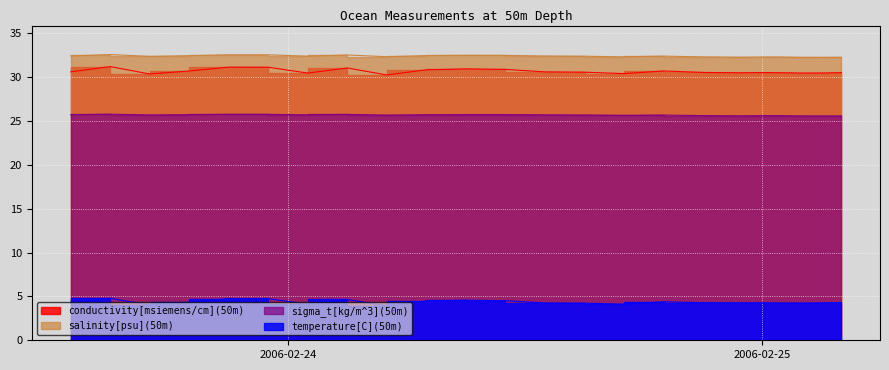

Reading left to right, extract all data points from this chart.

conductivity[msiemens/cm](50m): 30.6	31.2	30.4	30.7	31.1	31.1	30.5	31.0	30.2	30.8	30.9	30.9	30.6	30.6	30.4	30.7	30.5	30.5	30.5	30.5	30.5	30.5	30.5
salinity[psu](50m): 32.4	32.6	32.4	32.4	32.5	32.5	32.4	32.5	32.3	32.5	32.5	32.5	32.4	32.4	32.3	32.4	32.3	32.3	32.3	32.3	32.2	32.2	32.3
sigma_t[kg/m^3](50m): 25.7	25.8	25.7	25.7	25.8	25.8	25.7	25.7	25.7	25.7	25.7	25.7	25.7	25.7	25.6	25.7	25.6	25.6	25.6	25.6	25.6	25.6	25.6
temperature[C](50m): 4.2	4.8	4.0	4.3	4.8	4.7	4.1	4.7	3.9	4.5	4.6	4.5	4.2	4.2	4.1	4.4	4.3	4.3	4.3	4.2	4.2	4.3	4.3